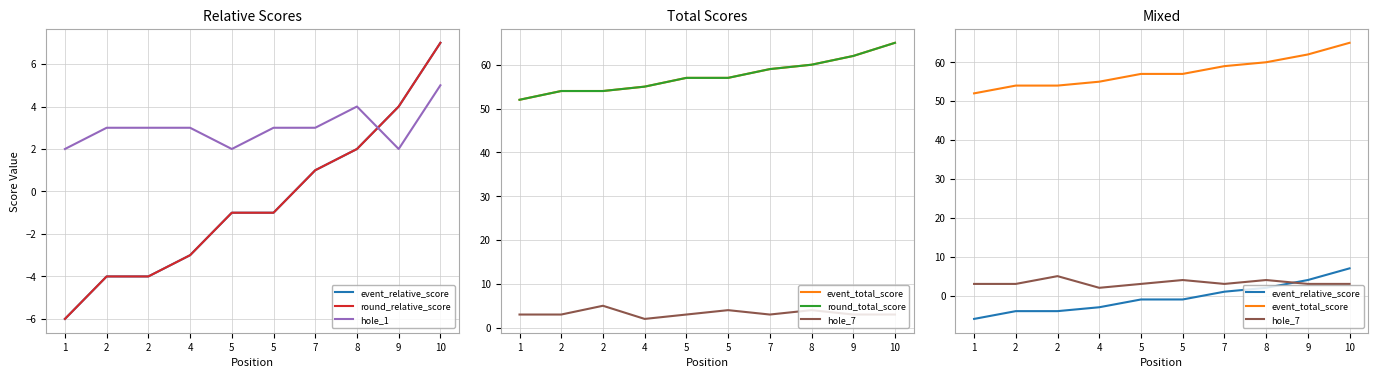

How many values in the round_total_score series are below 57?

4